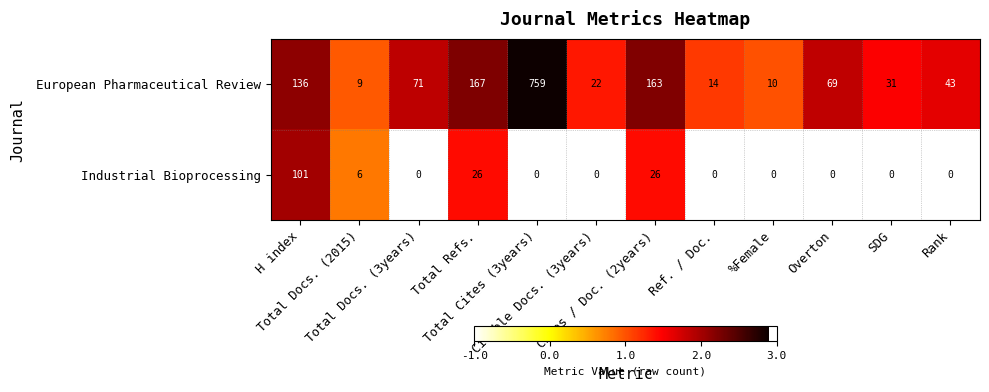

What is the highest value of the Industrial Bioprocessing series?

101